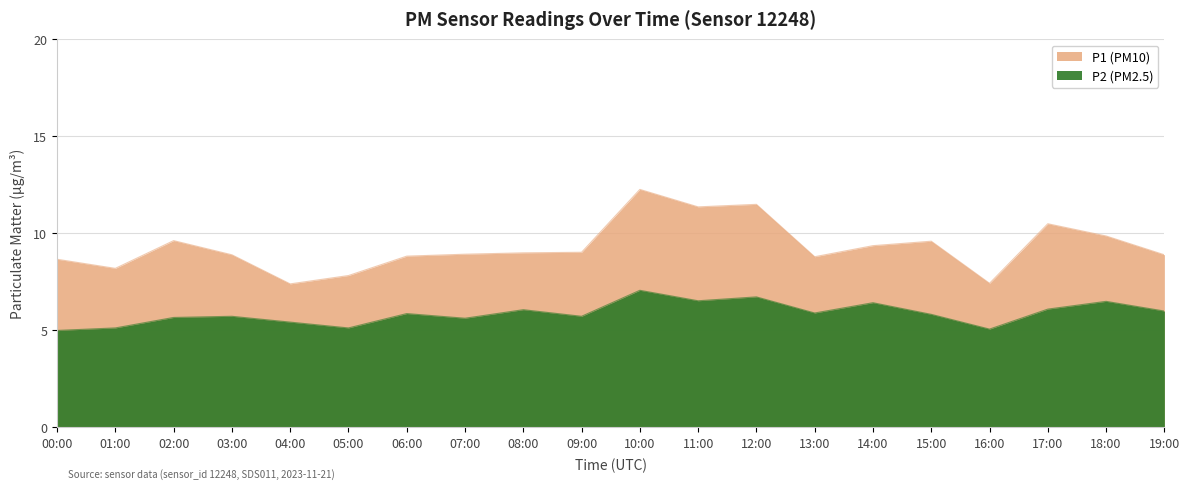

True or false: P2 has a value of 11.8 at 10:00.

False